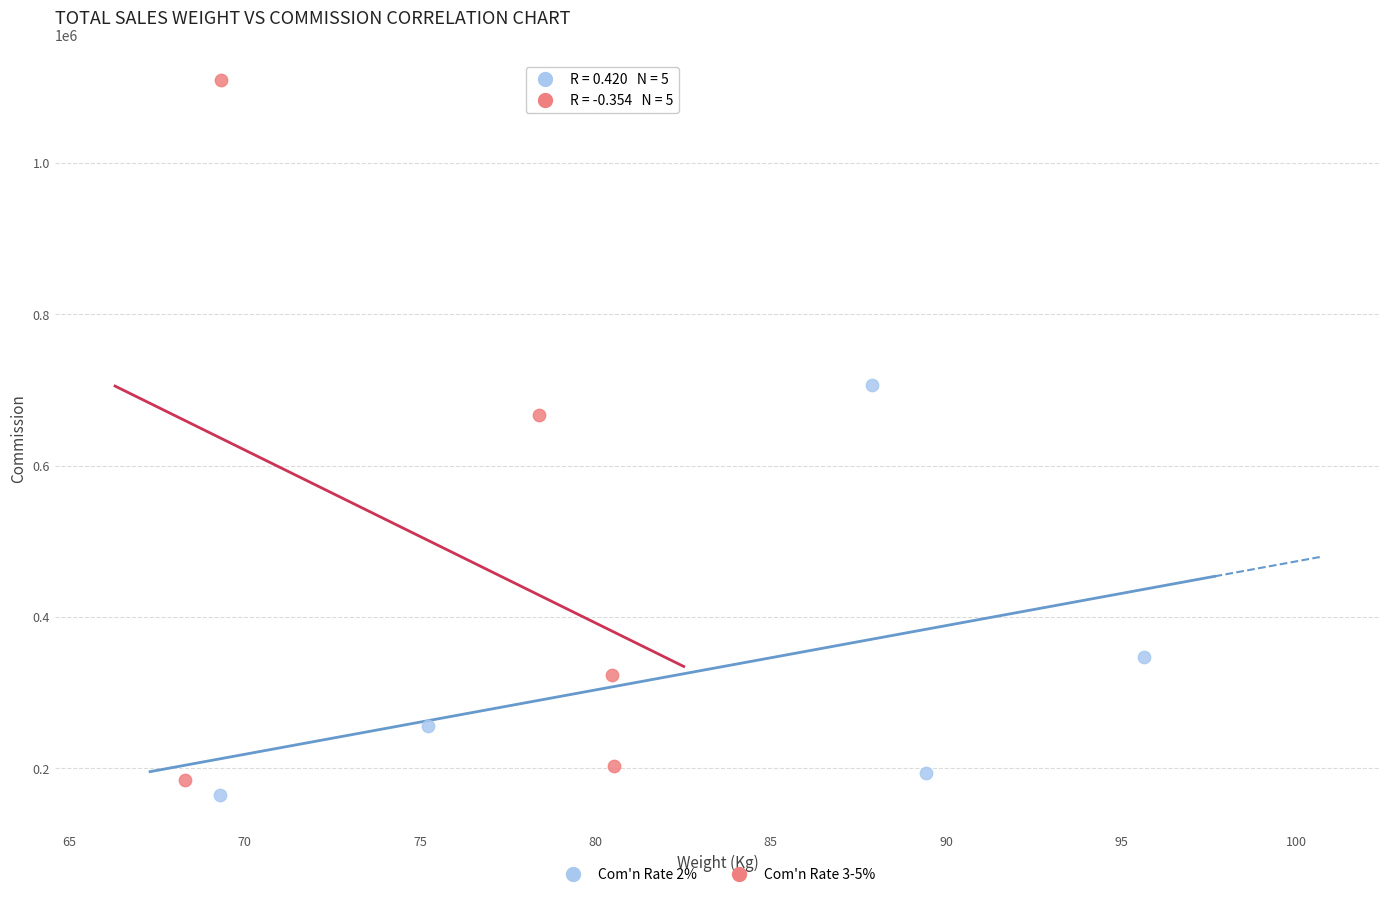

Which series has the widest spread of Y values?

Com'n Rate 3-5%